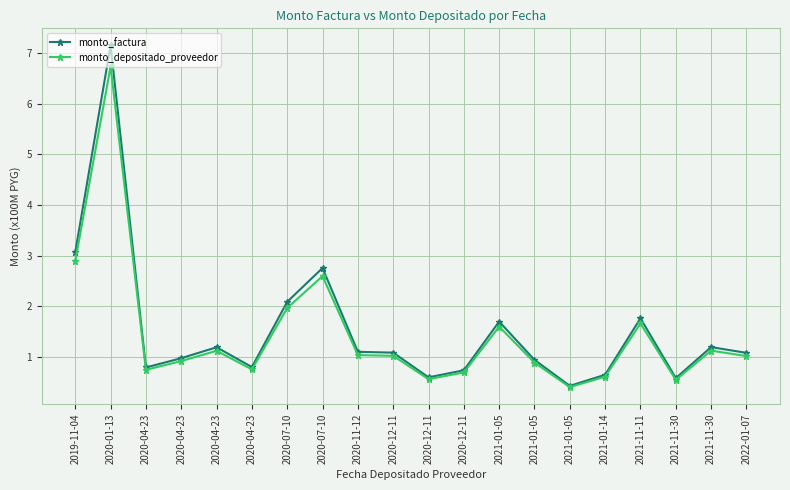

At 2021-01-14, list the series in order from largest to smallest.

monto_factura, monto_depositado_proveedor